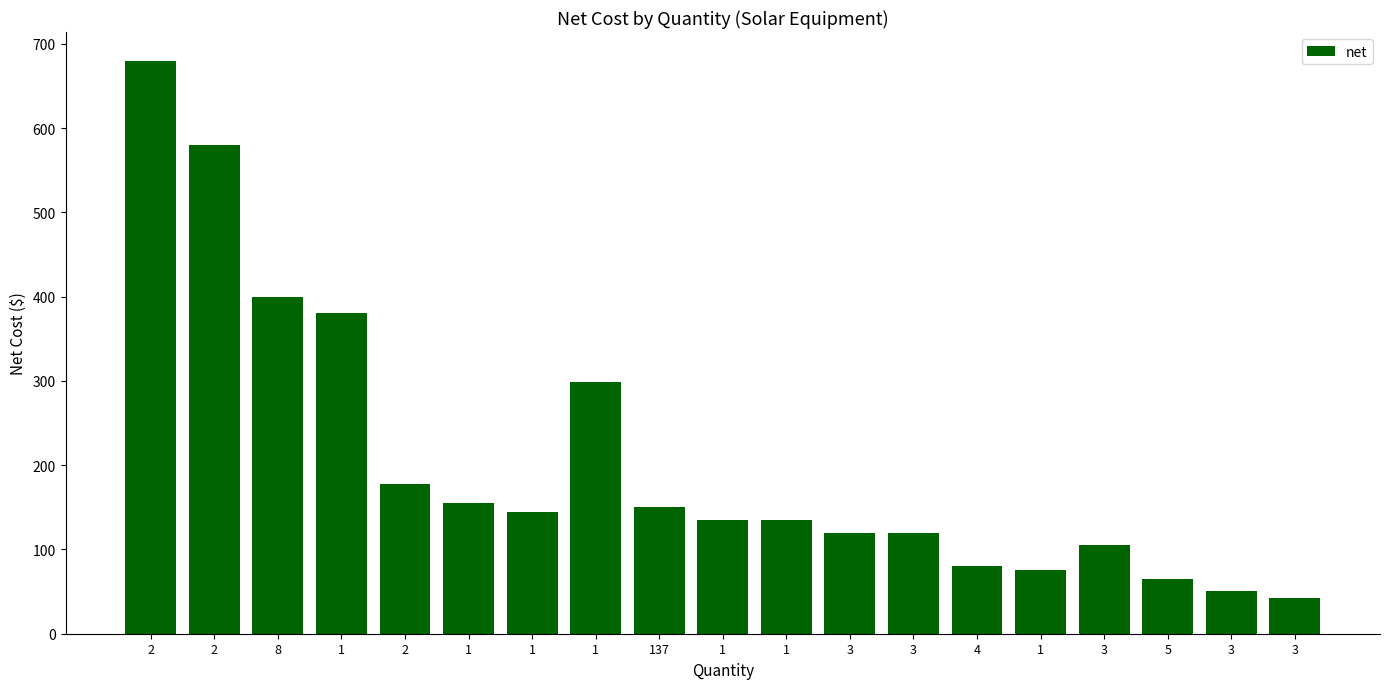

What is the change in value from 1 to 3?

-30.0